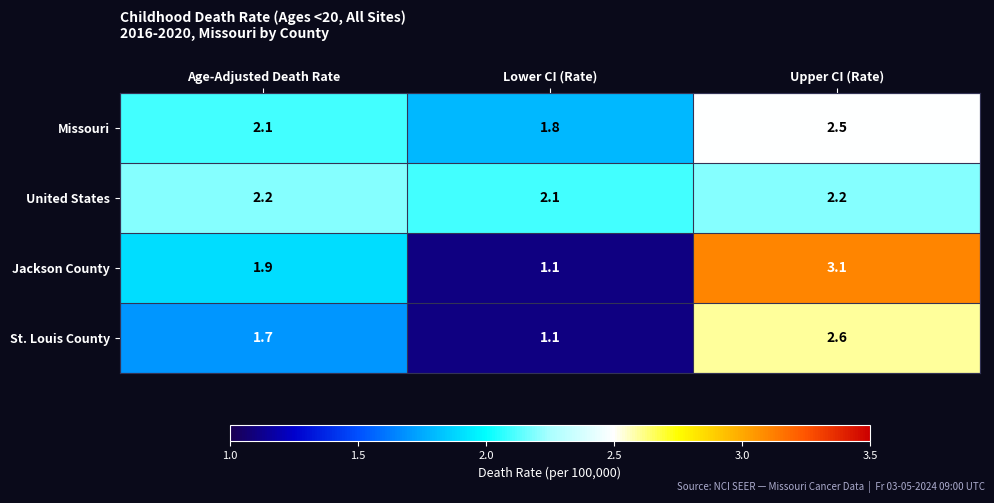

Reading left to right, extract all data points from this chart.

Missouri: Age-Adjusted Death Rate=2.1	Lower CI (Rate)=1.8	Upper CI (Rate)=2.5
United States: Age-Adjusted Death Rate=2.2	Lower CI (Rate)=2.1	Upper CI (Rate)=2.2
Jackson County: Age-Adjusted Death Rate=1.9	Lower CI (Rate)=1.1	Upper CI (Rate)=3.1
St. Louis County: Age-Adjusted Death Rate=1.7	Lower CI (Rate)=1.1	Upper CI (Rate)=2.6